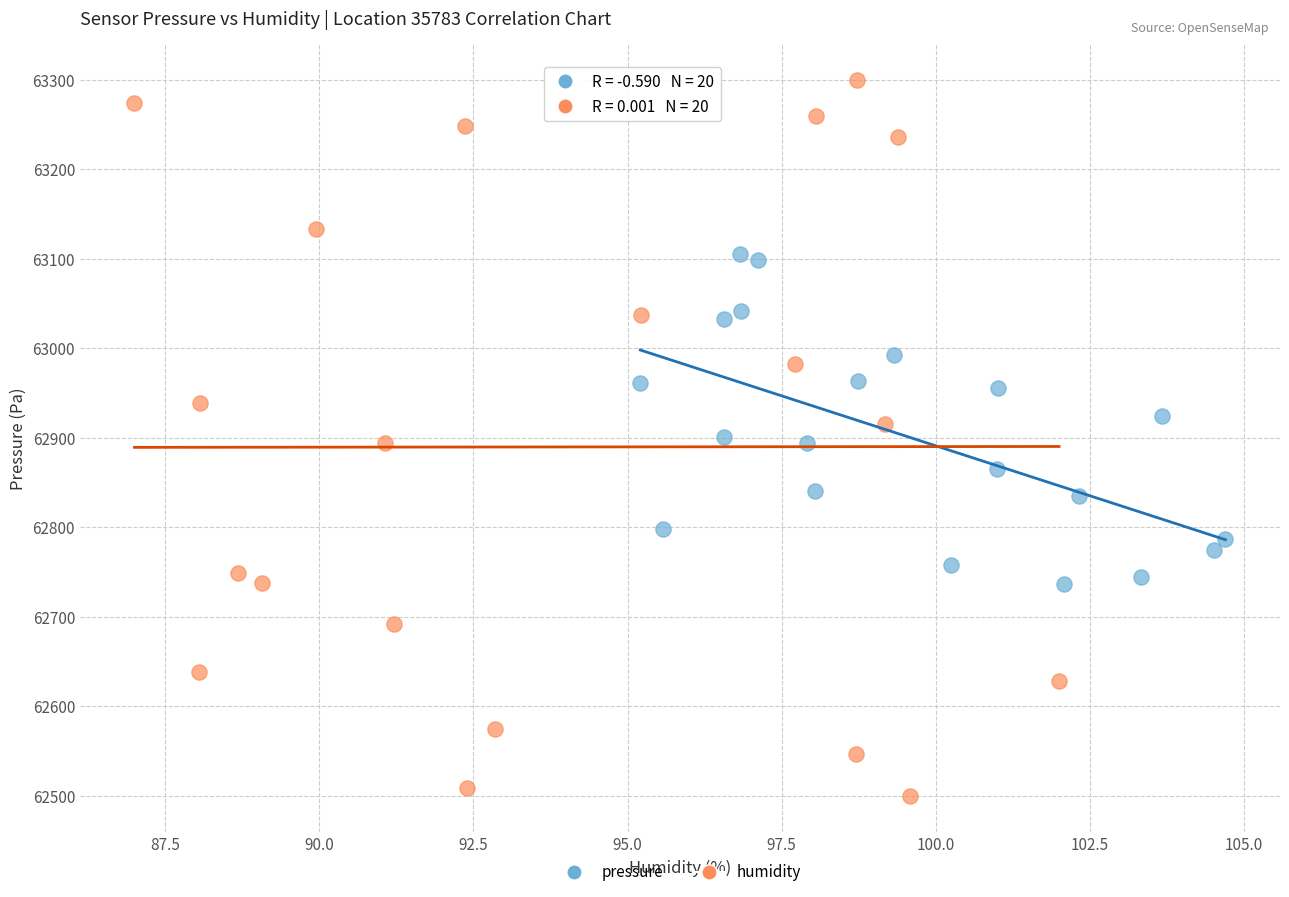

Which series contains the highest Y value?

humidity